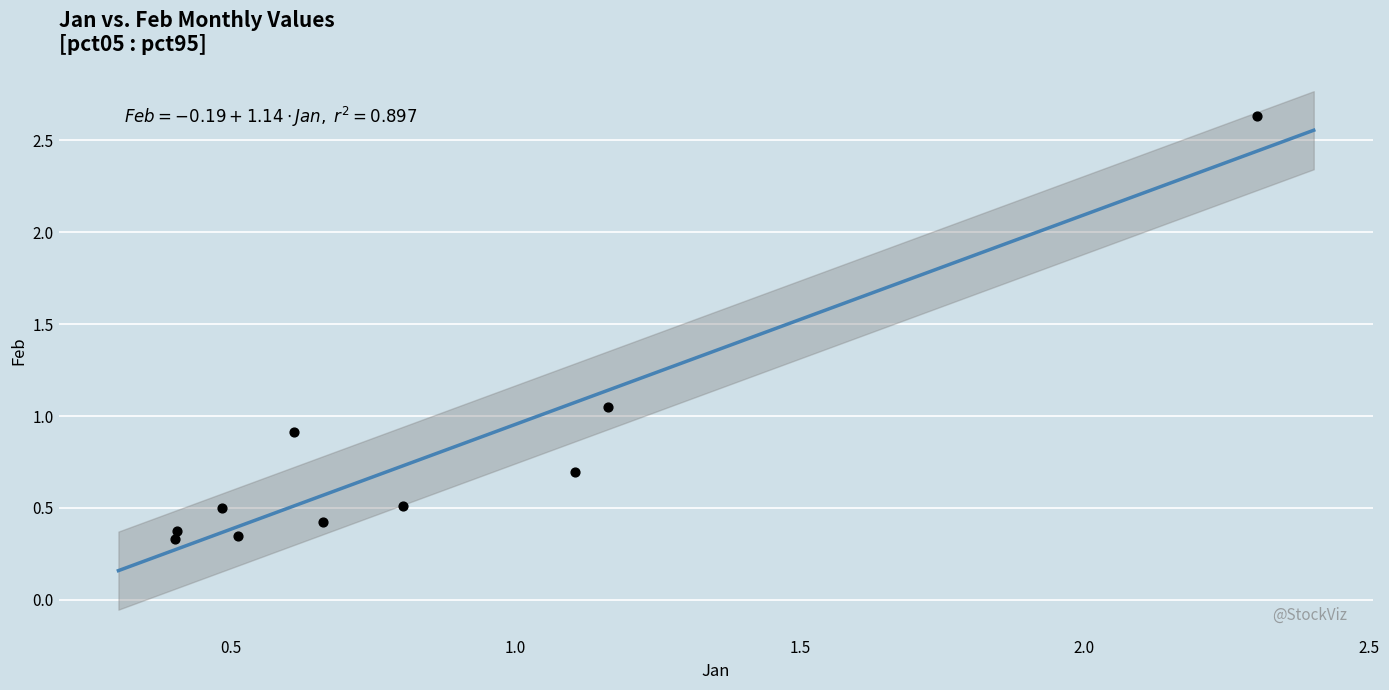

What is the average X value?

0.8